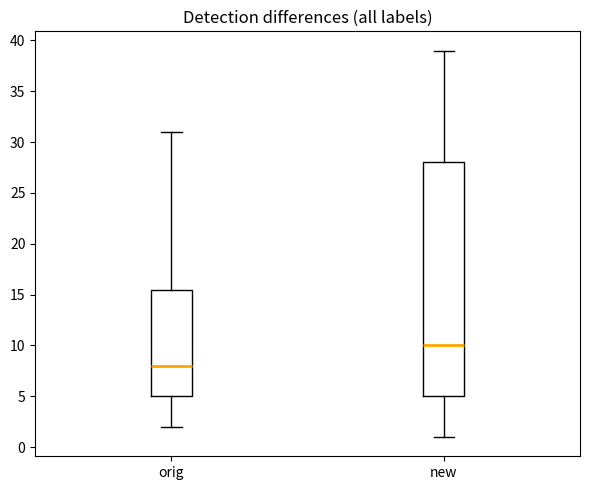

Where is the lower edge of the box for new on the y-axis? The values are not printed on the chart, so give them approximately, as read against the axis.

5.0